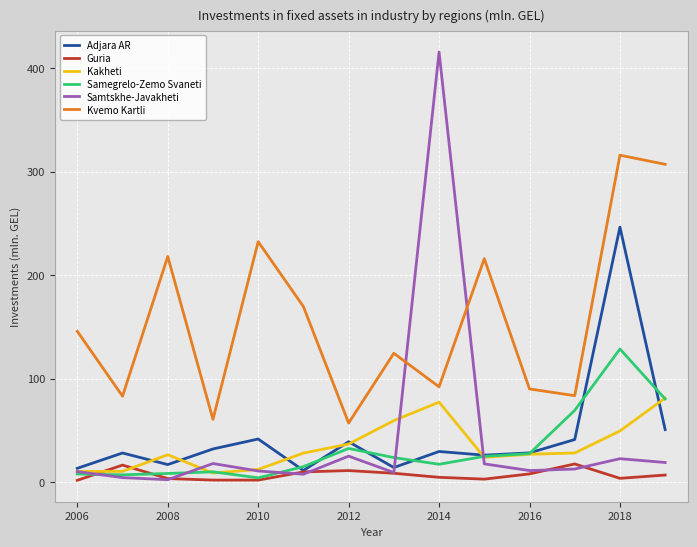

True or false: Adjara AR and Kvemo Kartli cross at least once.

False